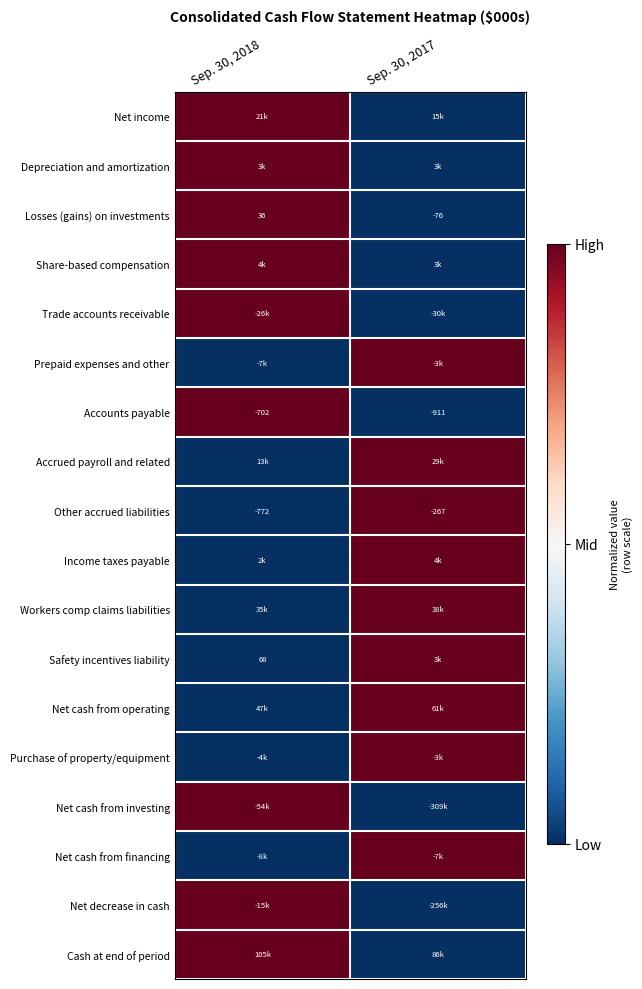

The value of Other accrued liabilities at Sep. 30, 2018 is -1285. True or false?

False